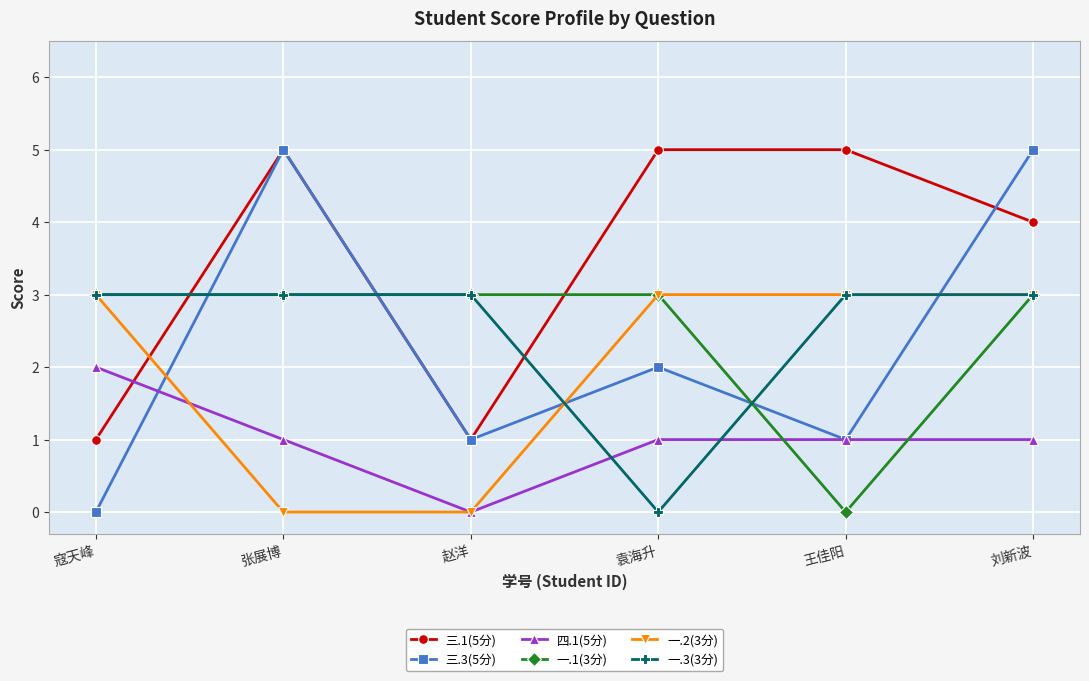

At how many categories does at least one series exceed 4?

4